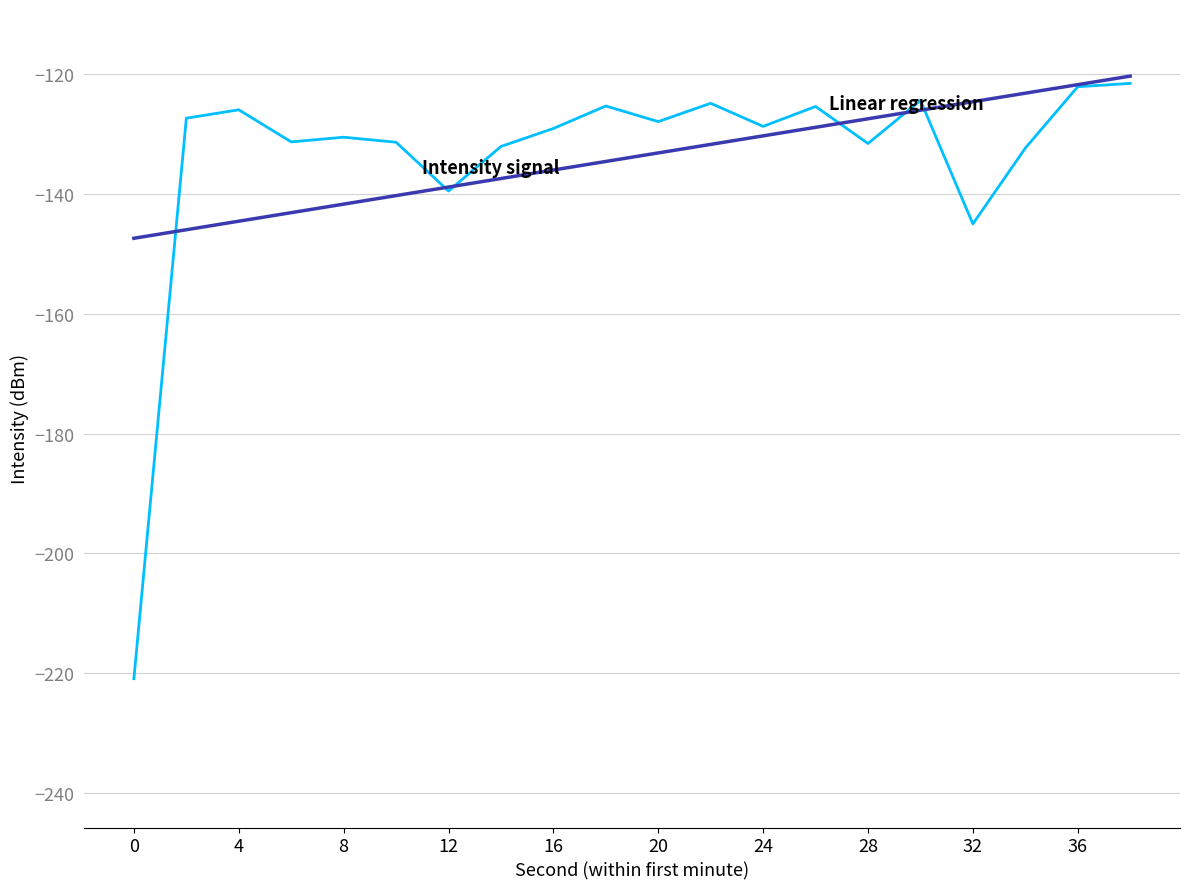

What is the smallest value displayed?

-220.9